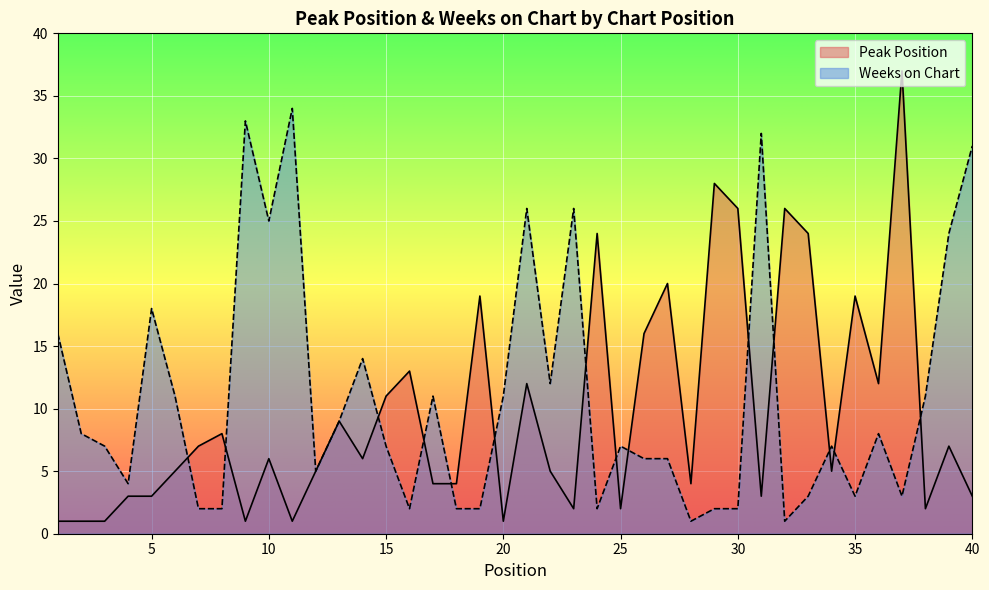

What is the difference between the Weeks on Chart values at 24 and 23?

24